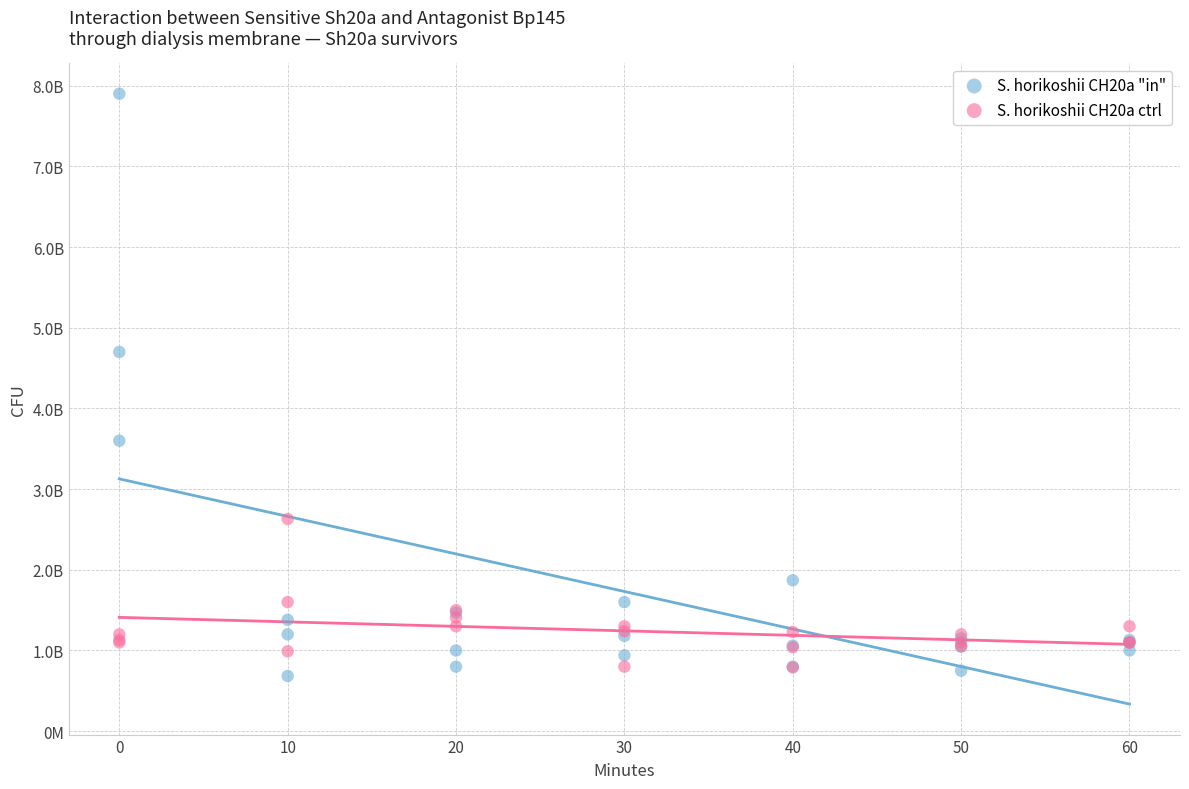

Which series has the largest Y range (max minus min)?

S. horikoshii CH20a "in"